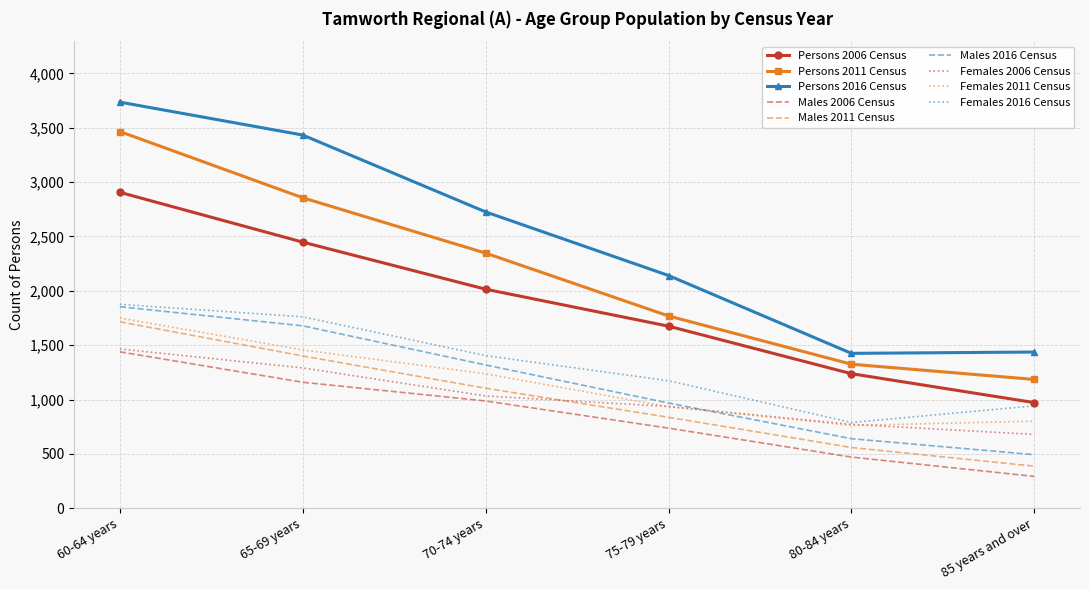

The value of Persons 2016 Census at 80-84 years is 1425. True or false?

True